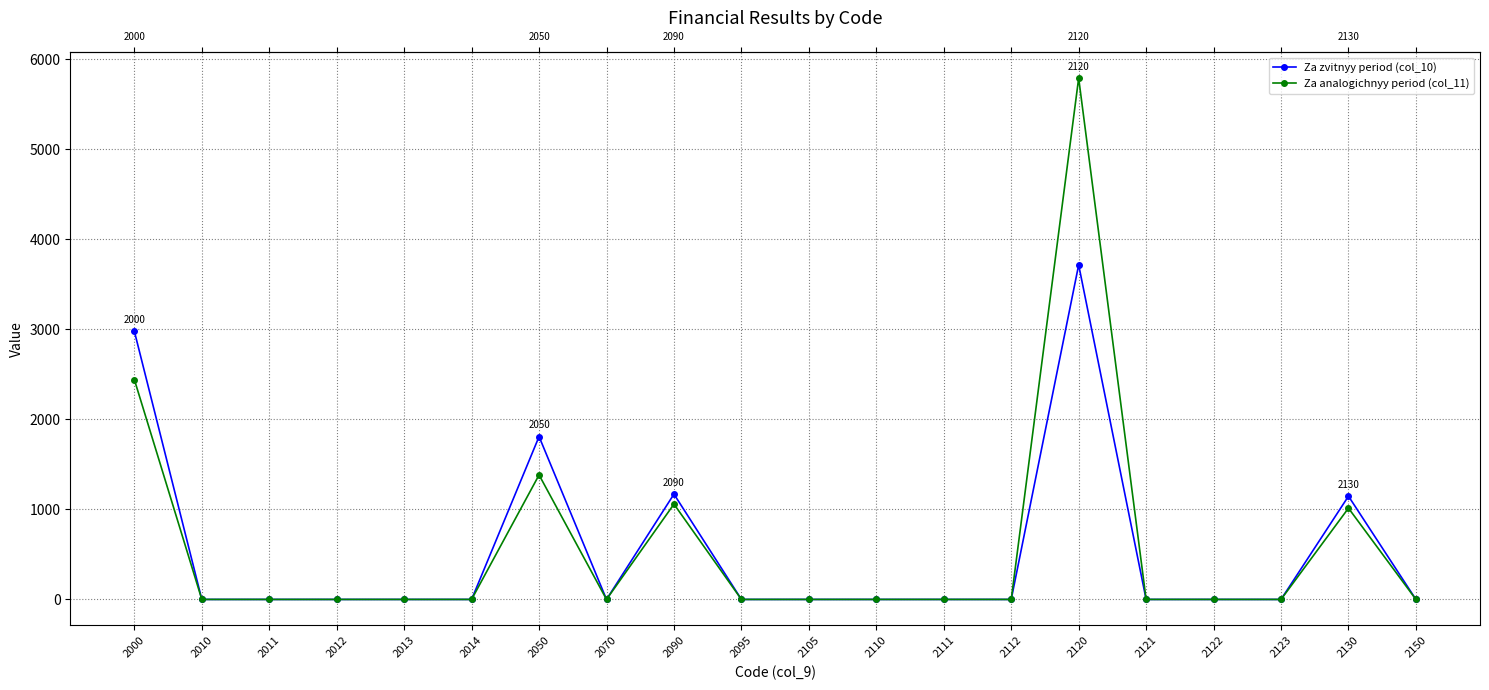

Which series has the widest spread of values?

Za analogichnyy period (col_11)